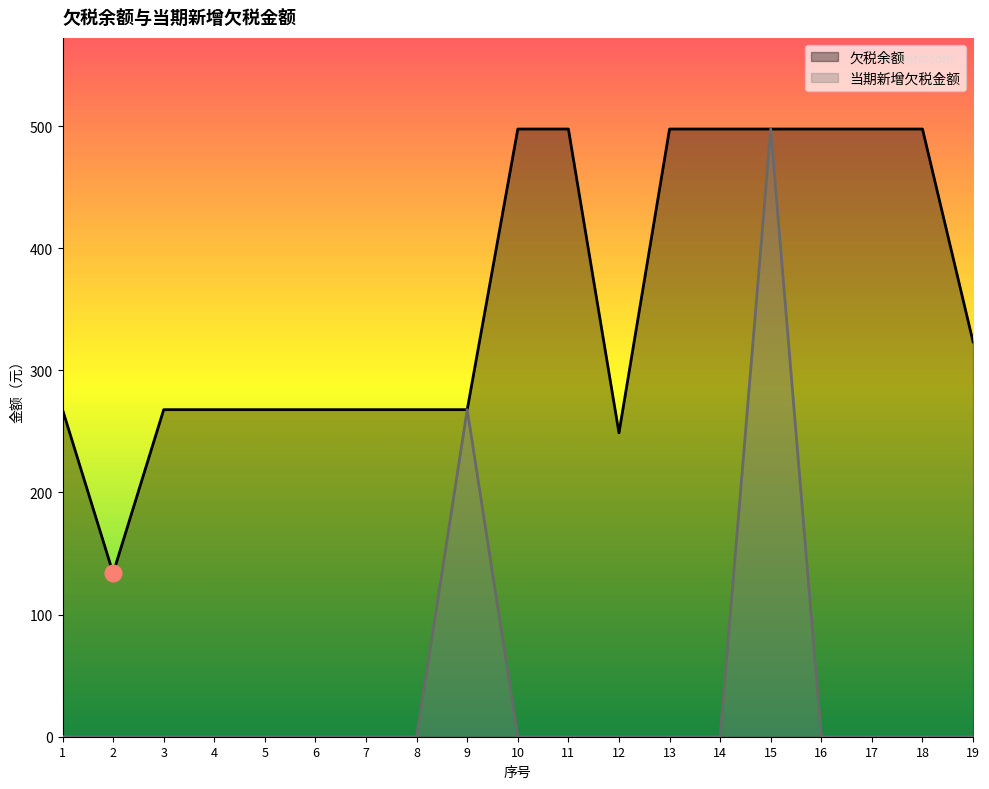

How many distinct data groups are displayed?

2